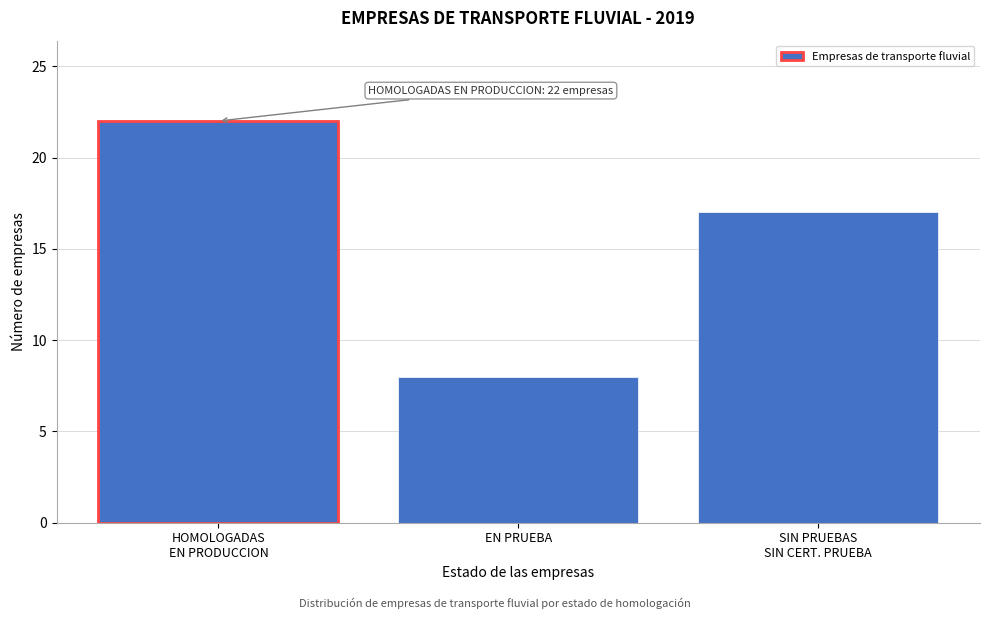

Reading right to left, transcribe all the data shown in this chart.

17	8	22